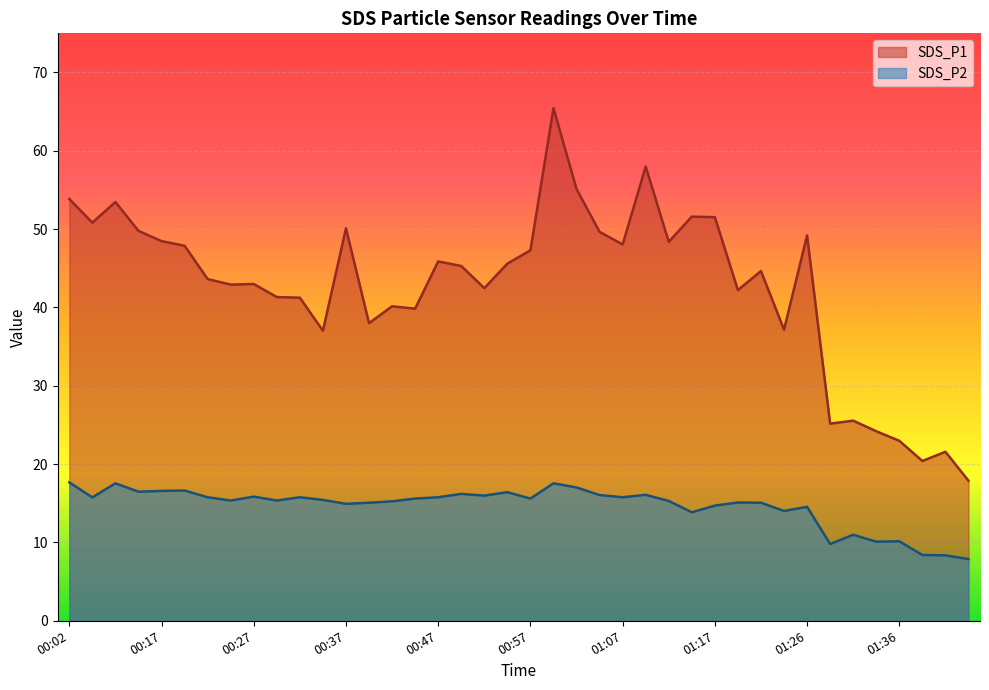

What are all the series names shown in the legend?

SDS_P1, SDS_P2